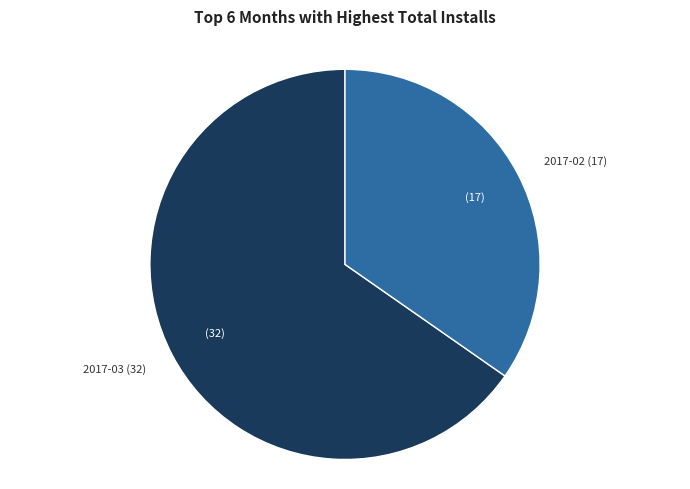

Does any single category account for the majority?

Yes